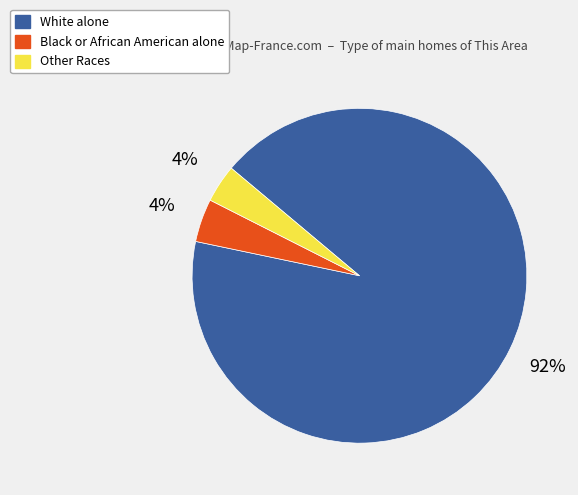

To the nearest percent, what is the combined percentage of Black or African American alone and White alone?

96%